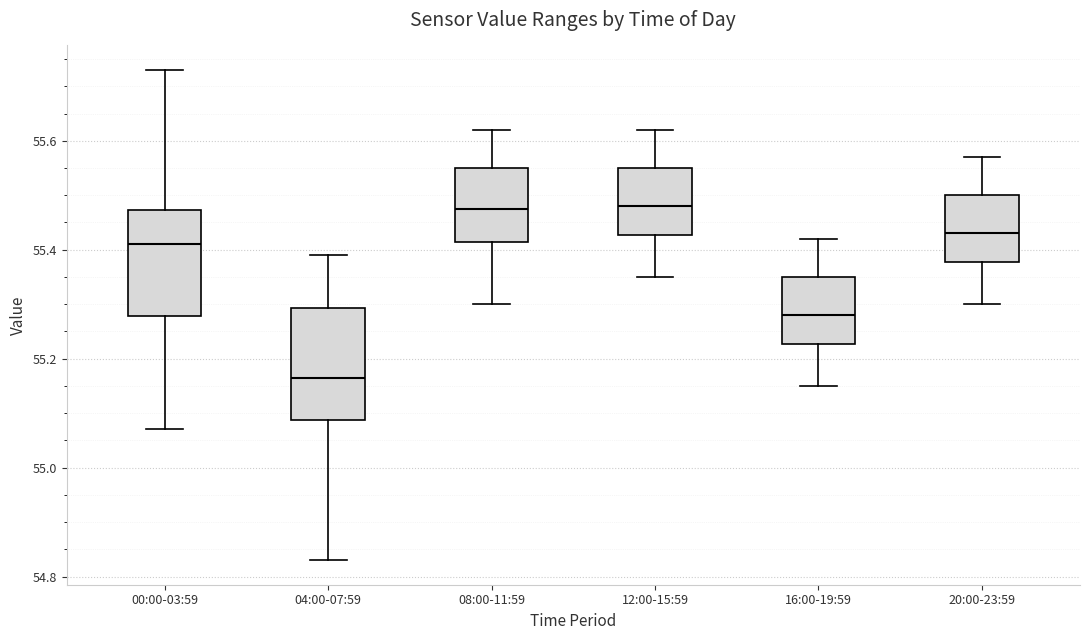

Reading left to right, transcribe this box plot: for each box, give where its median line is, the range the box spans, and where its two whiskers end, as read against the y-axis. The values are not printed on the chart, so give them approximately, as read against the axis.

00:00-03:59: median 55.42, box 55.28 to 55.48, whiskers 55.08 to 55.74
04:00-07:59: median 55.16, box 55.08 to 55.30, whiskers 54.84 to 55.40
08:00-11:59: median 55.48, box 55.42 to 55.56, whiskers 55.30 to 55.62
12:00-15:59: median 55.48, box 55.42 to 55.56, whiskers 55.36 to 55.62
16:00-19:59: median 55.28, box 55.22 to 55.36, whiskers 55.16 to 55.42
20:00-23:59: median 55.44, box 55.38 to 55.50, whiskers 55.30 to 55.58